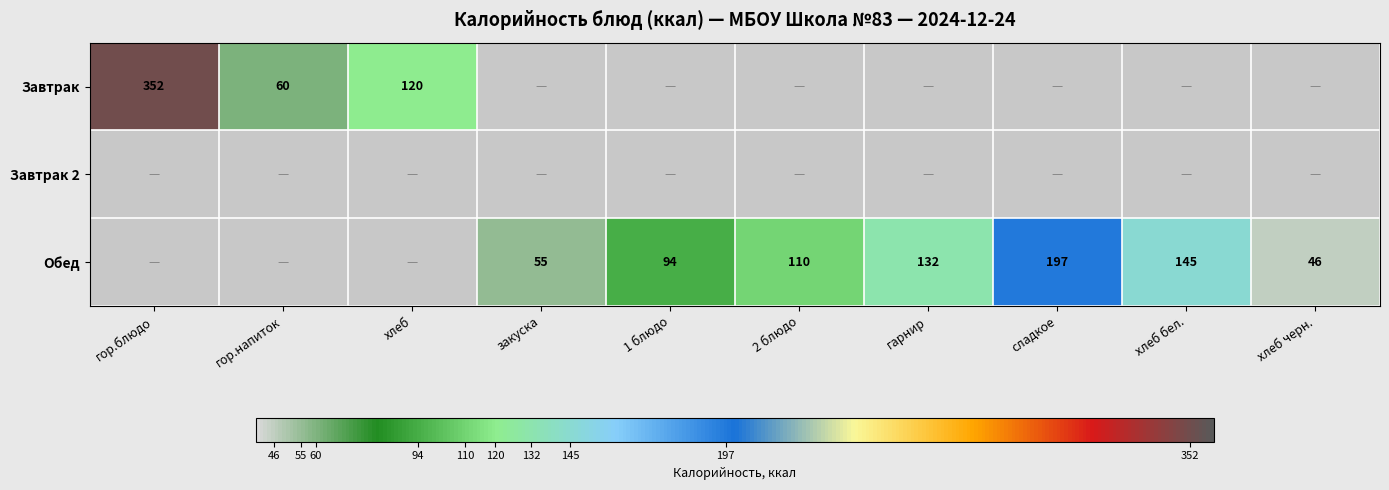

Count the number of categories in the chart.

10